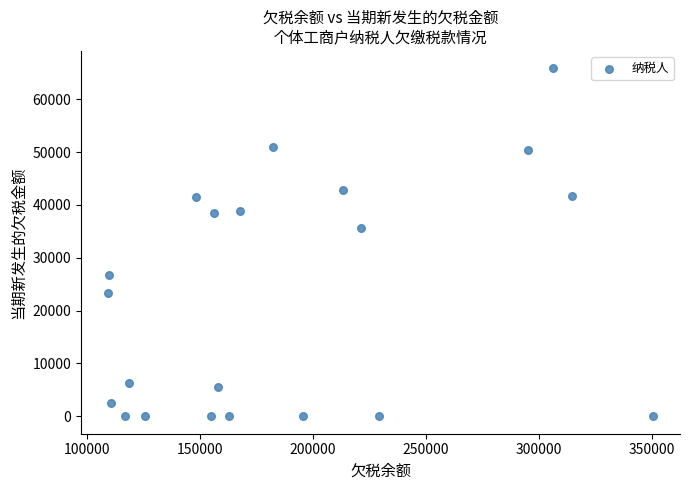

What Y value in the scatter plot is closest to 32932?

35686.4